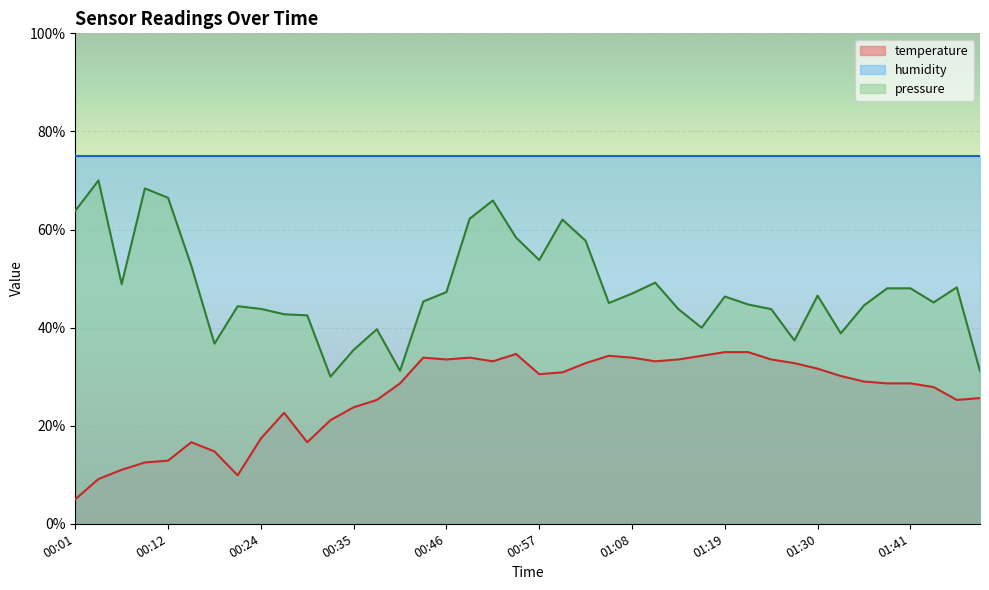

What is the label of the 1st point from the right?

01:49